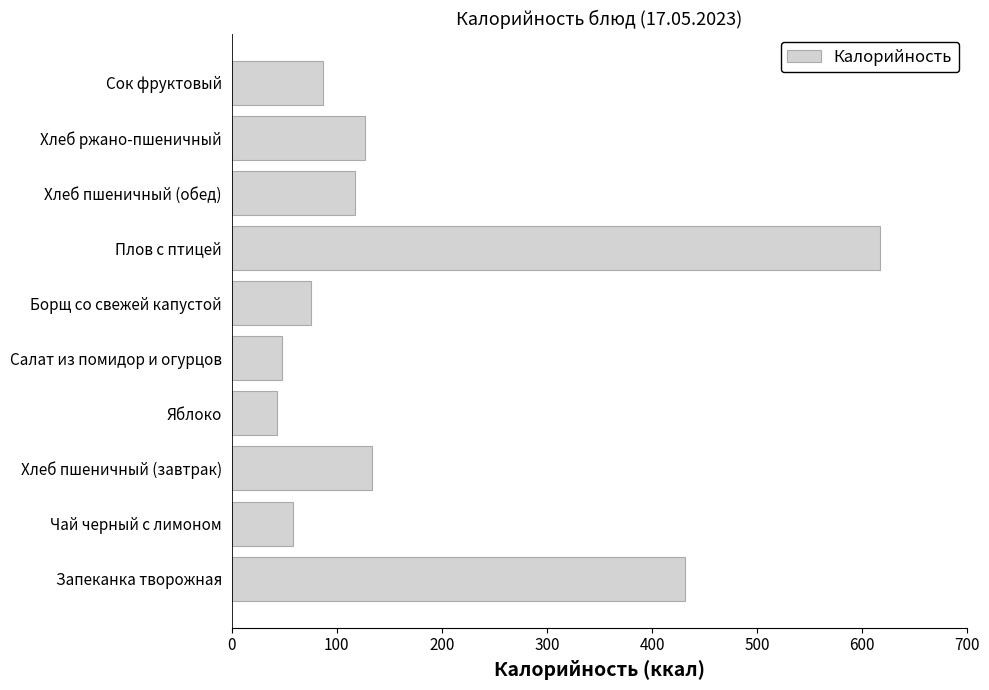

What is the difference between the second highest and minimum values?

388.3